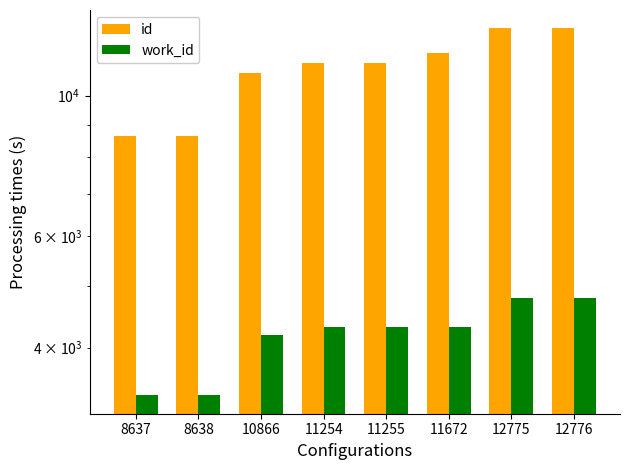

How many bars are there in each group?

2